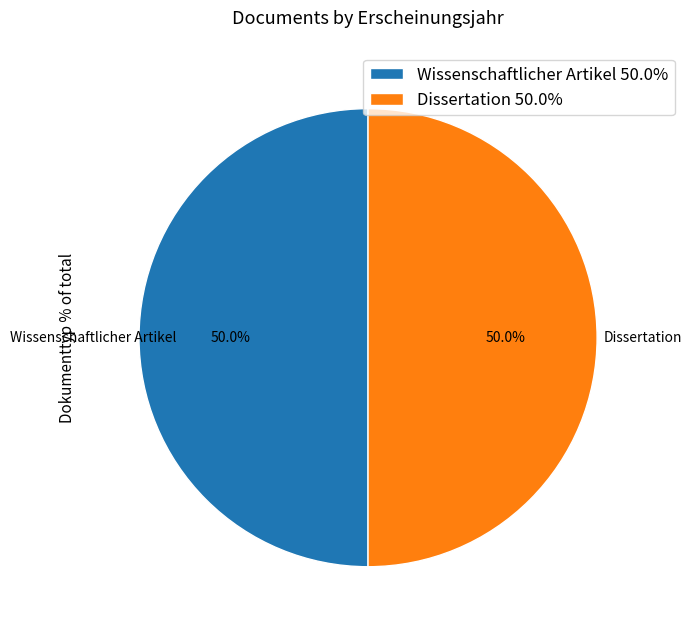

Approximately how many times larger is the value at Wissenschaftlicher Artikel 50.0% compared to Dissertation 50.0%?

1.0